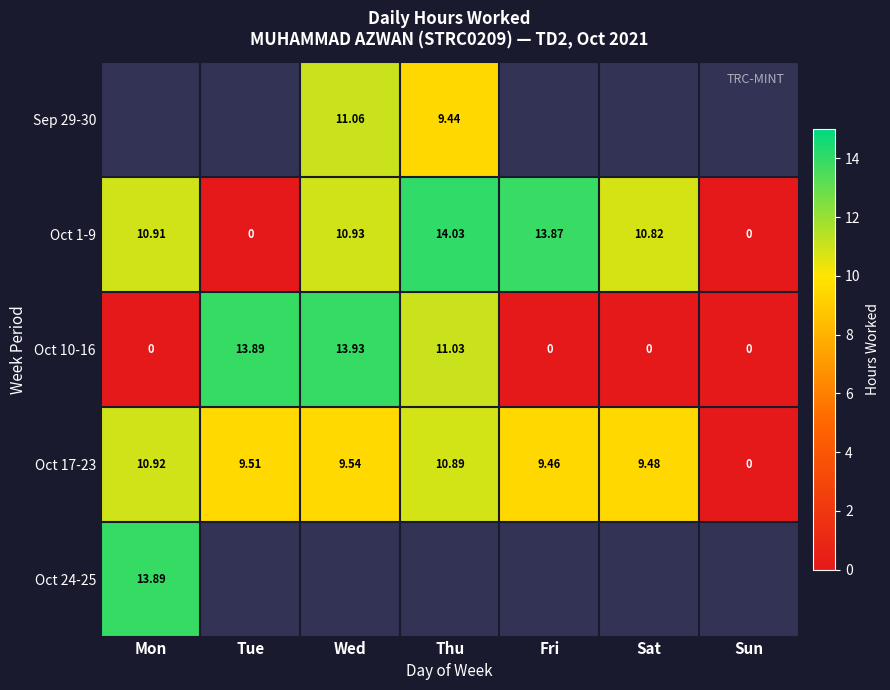

At which label does Oct 1-9 reach its peak?

Thu